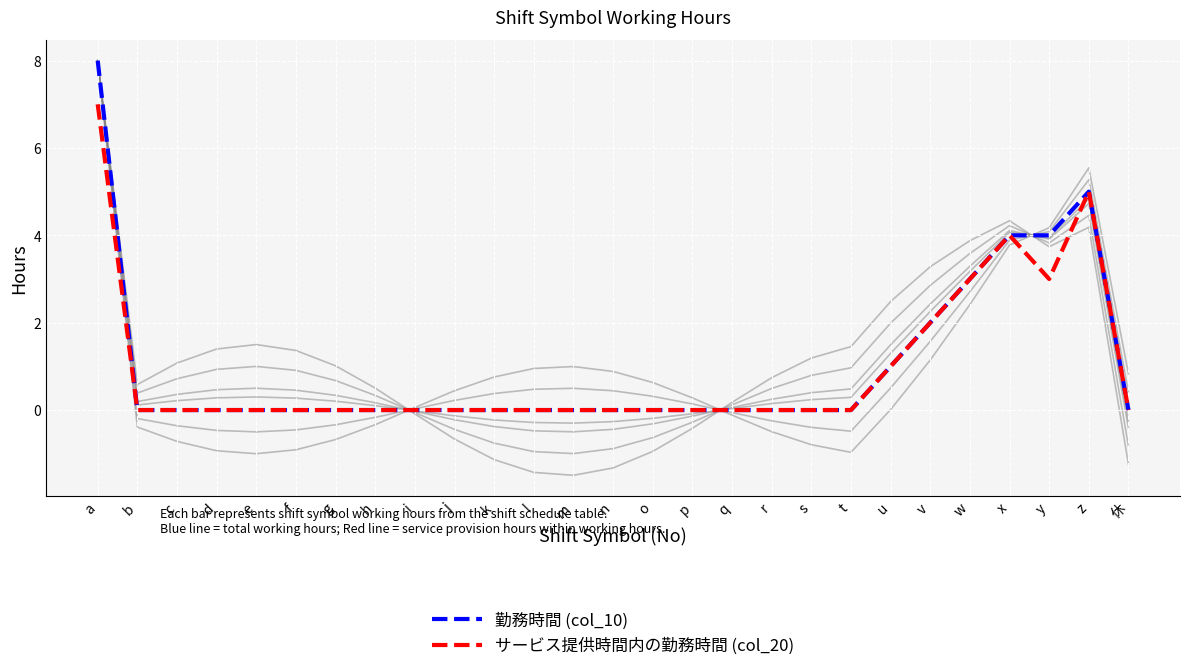

At how many categories does at least one series exceed 7?

1